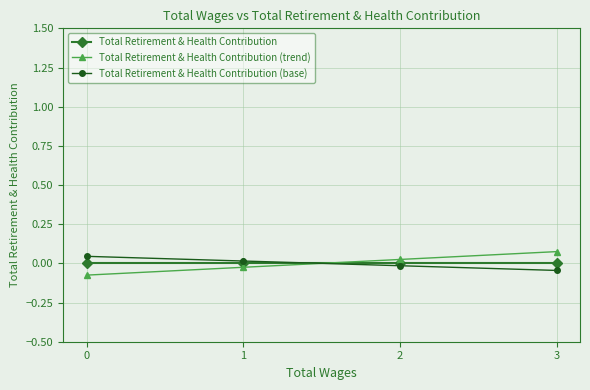

Which series changed the most between 0 and 3?

Total Retirement & Health Contribution (trend)